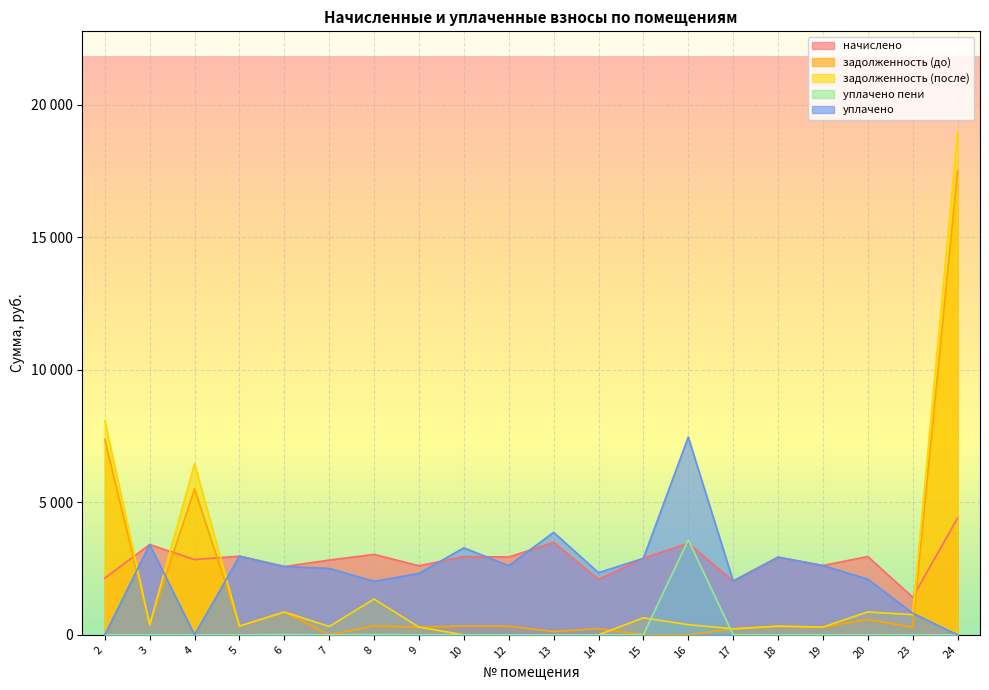

In задолженность (до), how many points are lower than both neighbors (excluding endpoints)?

8